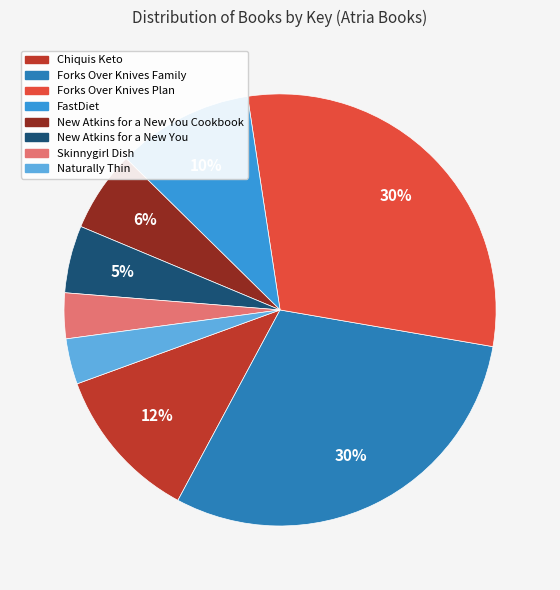

To the nearest percent, what is the average slice percentage?

12%